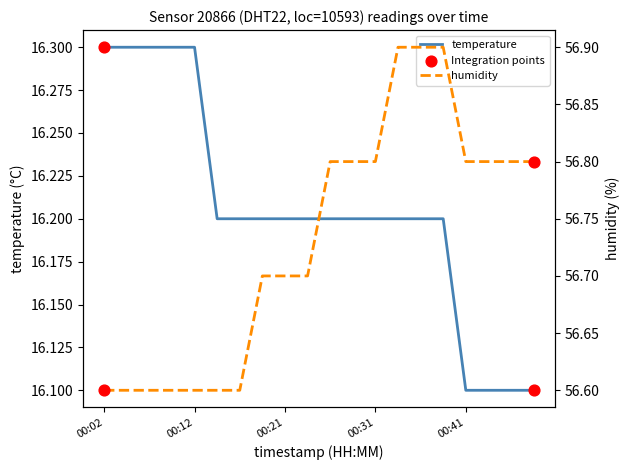

What are all the series names shown in the legend?

temperature, humidity